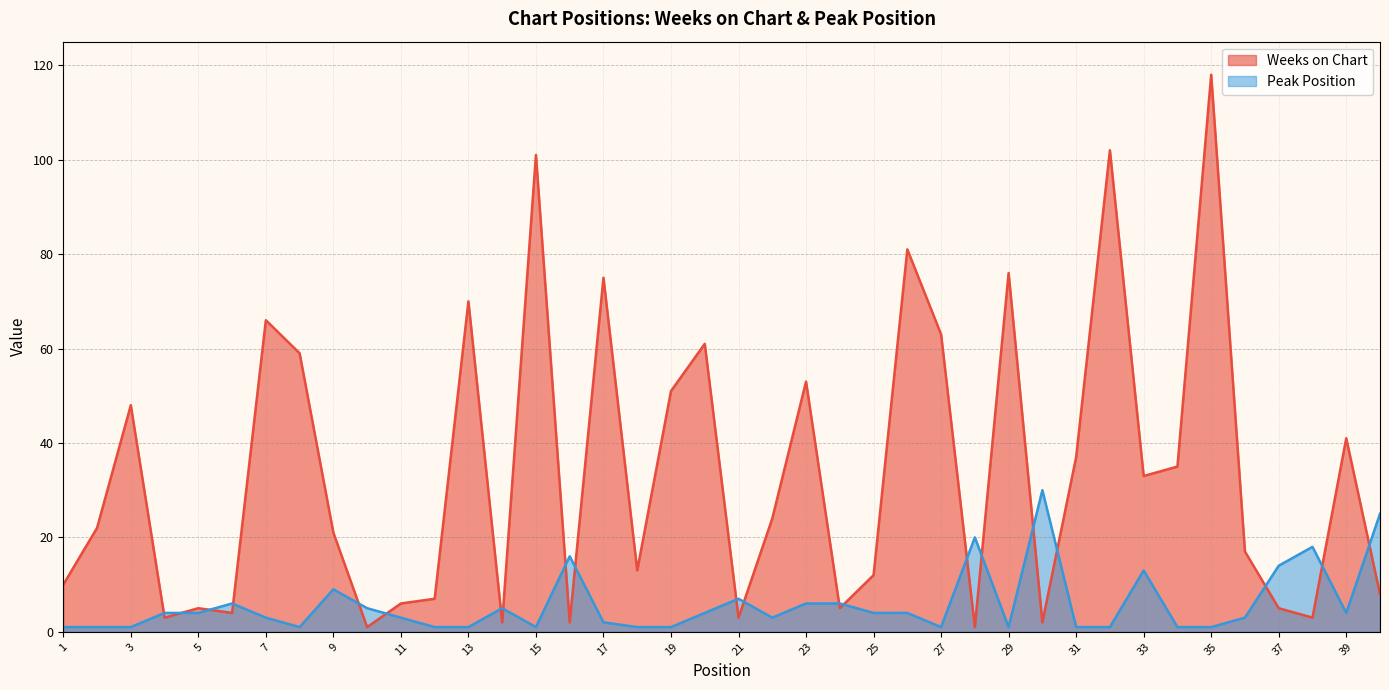

What is the sum of the Weeks on Chart values at 5 and 13?

75